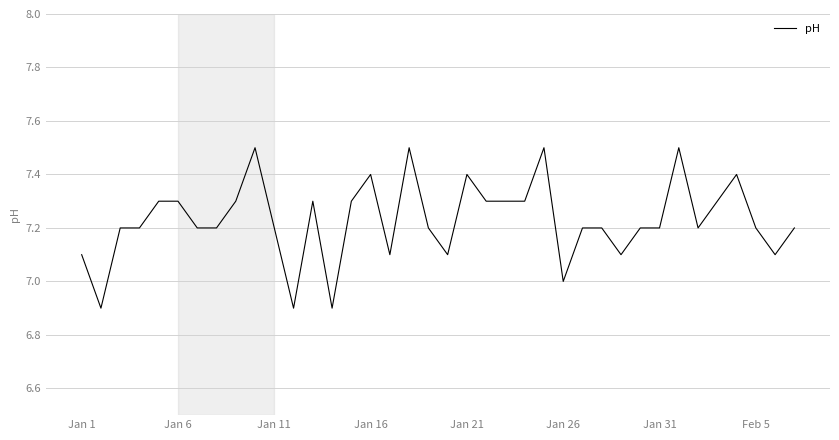

What is the minimum value shown in the chart?

6.9